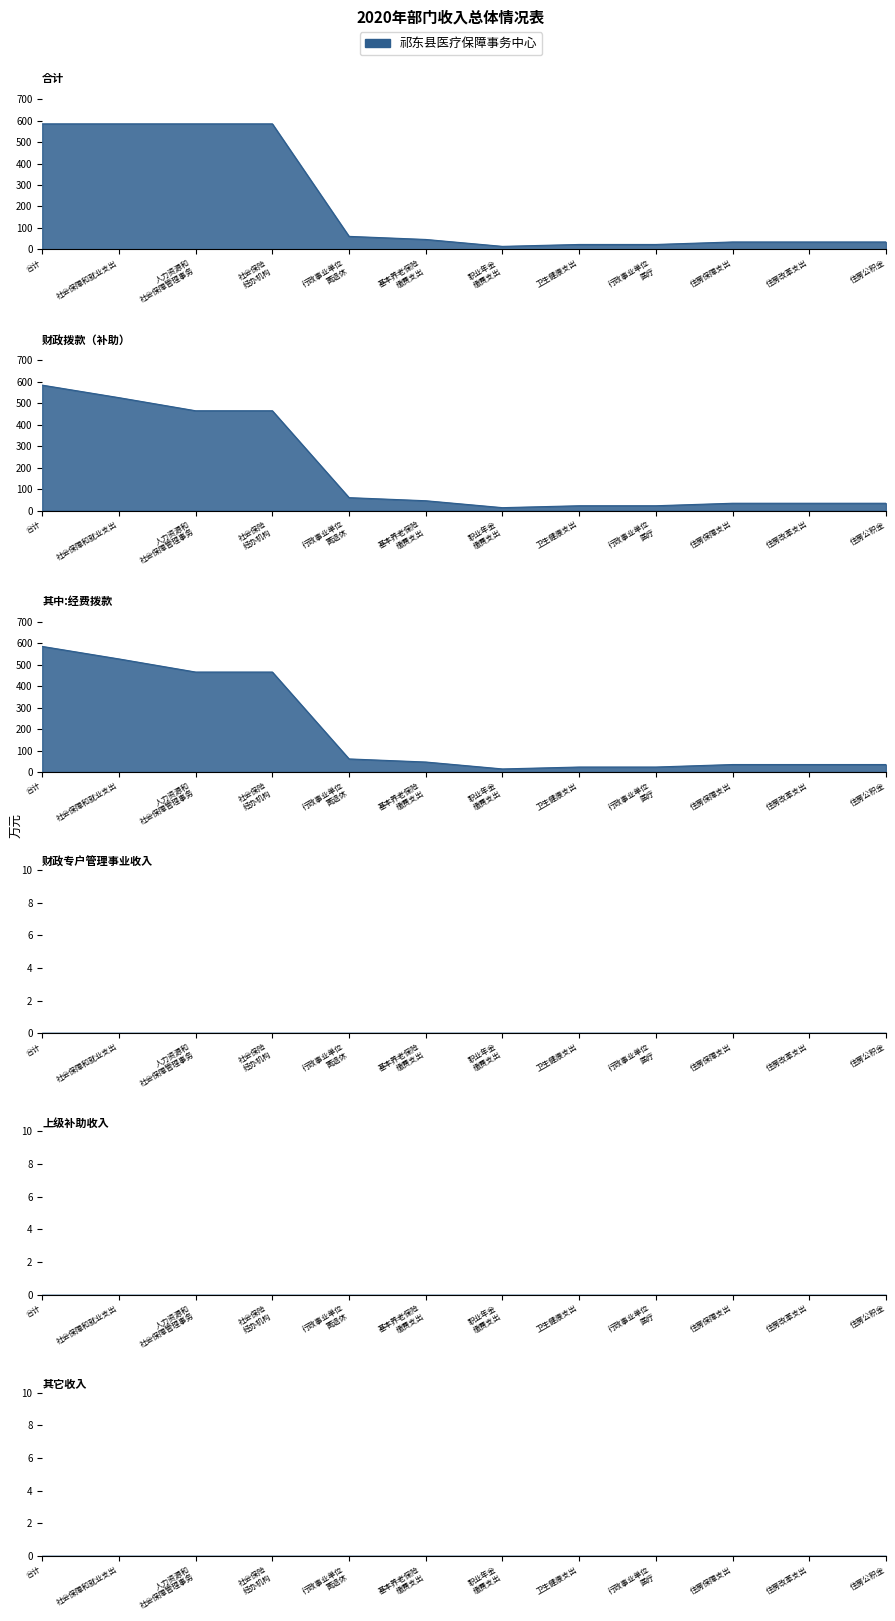

Is the value of 其它收入 at 住房保障支出 greater than the value of 合计 at 行政事业单位医疗?

No